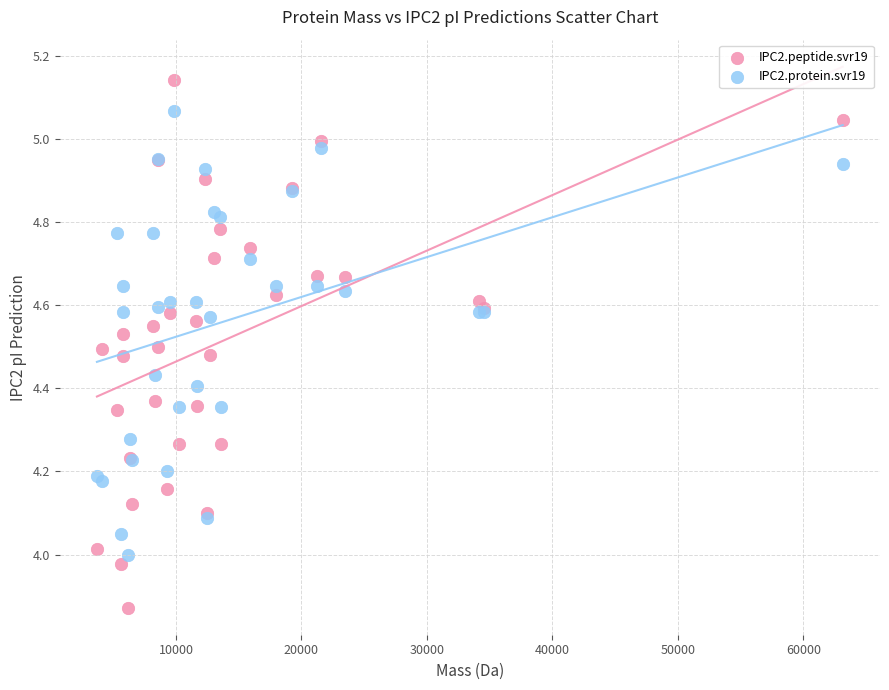

What is the X range (max minus min) for the scatter plot?

59423.6